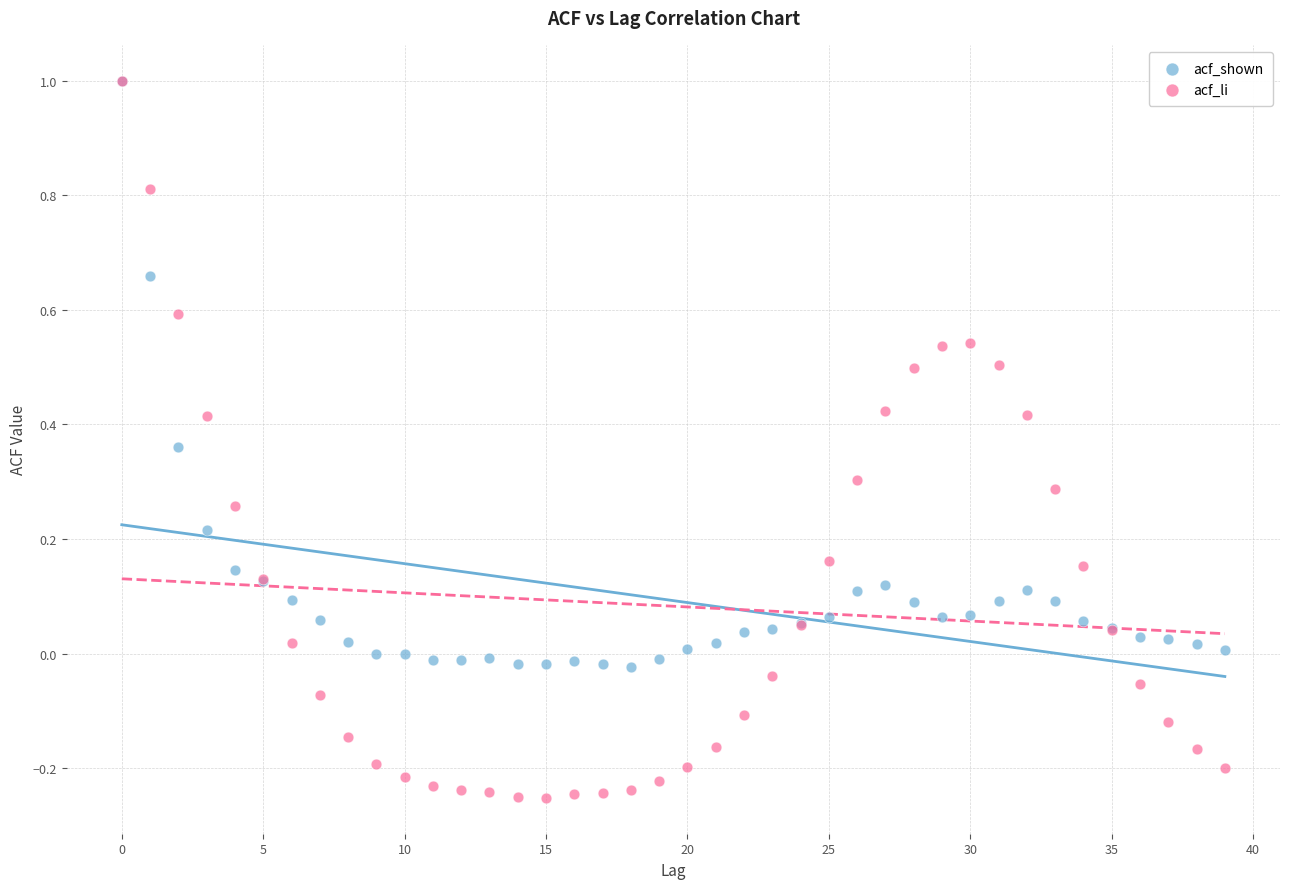

What are all the series names shown in the legend?

acf_shown, acf_li